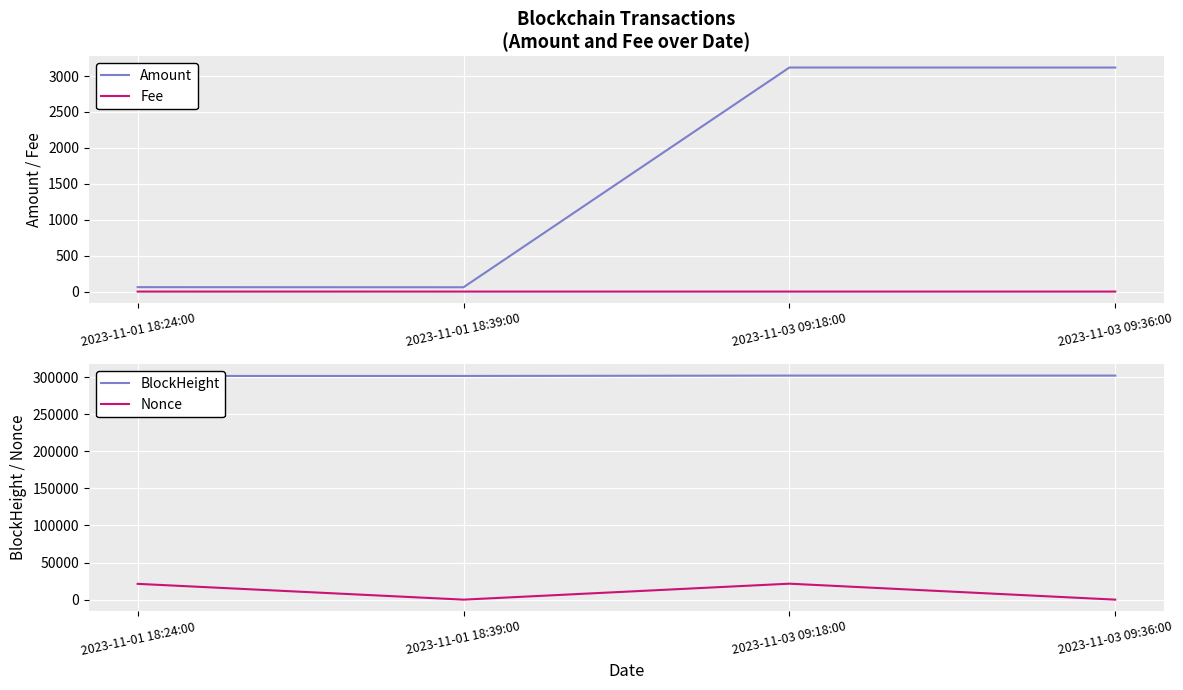

Between 2023-11-03 09:18:00 and 2023-11-01 18:39:00, which is larger?

2023-11-03 09:18:00